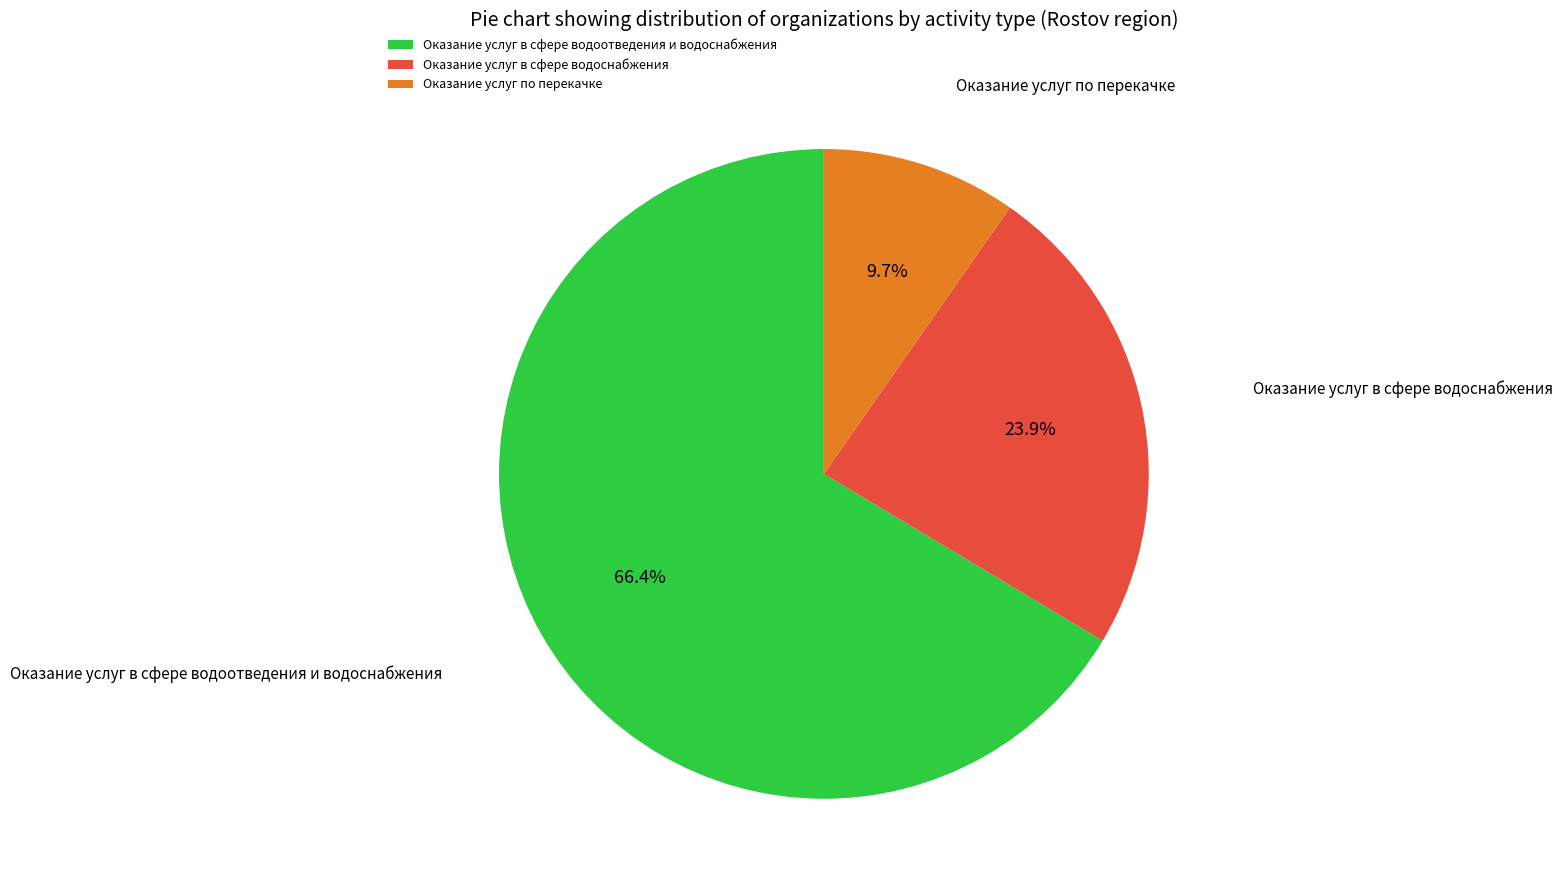

Is there any slice that represents more than half of the pie?

Yes